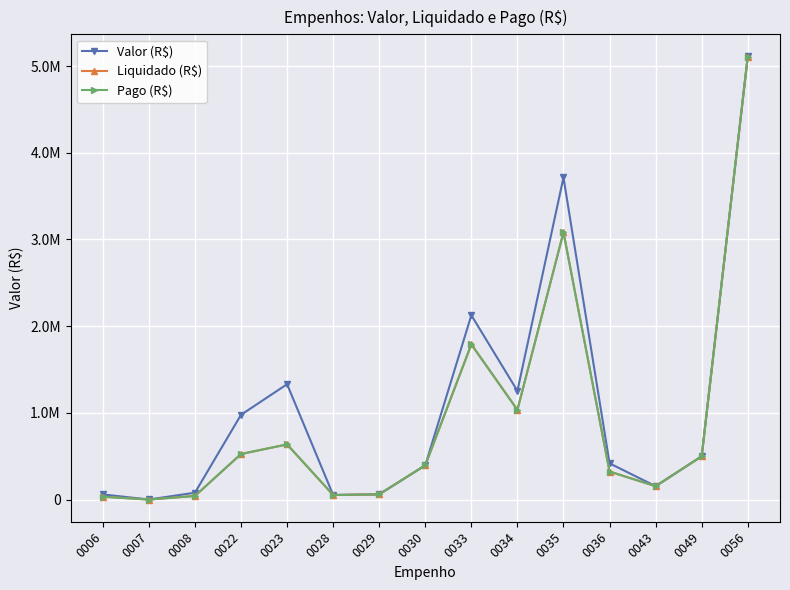

At which category does Liquidado (R$) reach its first local peak?

0023